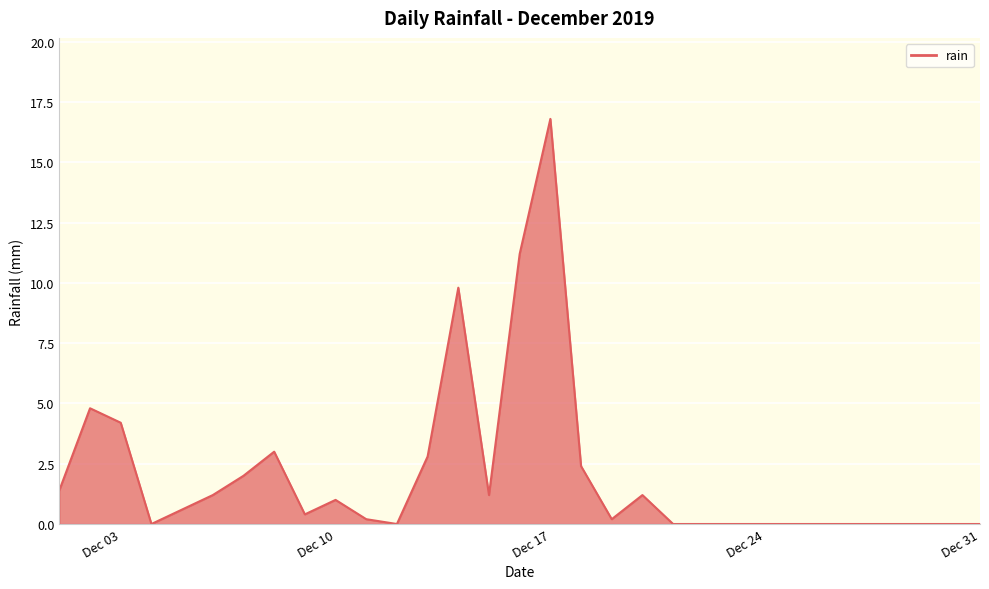

What is the maximum value shown in the chart?

16.8